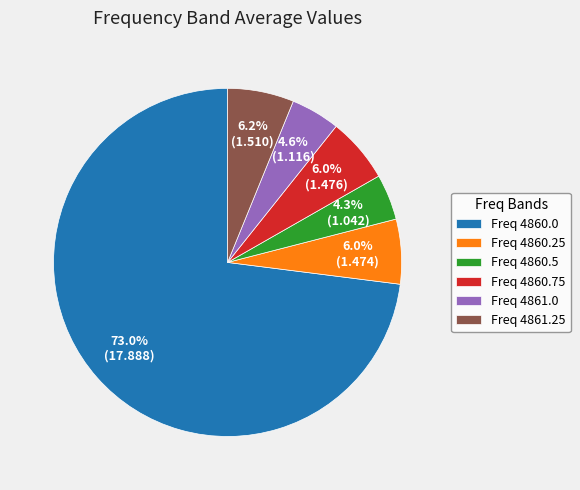

To the nearest percent, what is the difference between the largest and smallest slice percentages?

69%